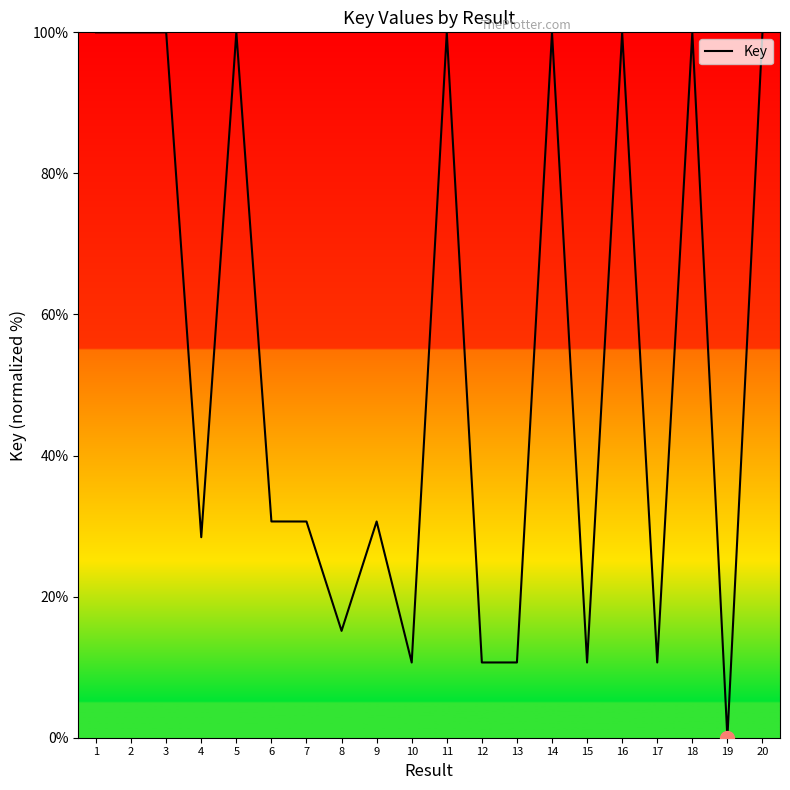

Is this an area chart (filled region under the line)?

No